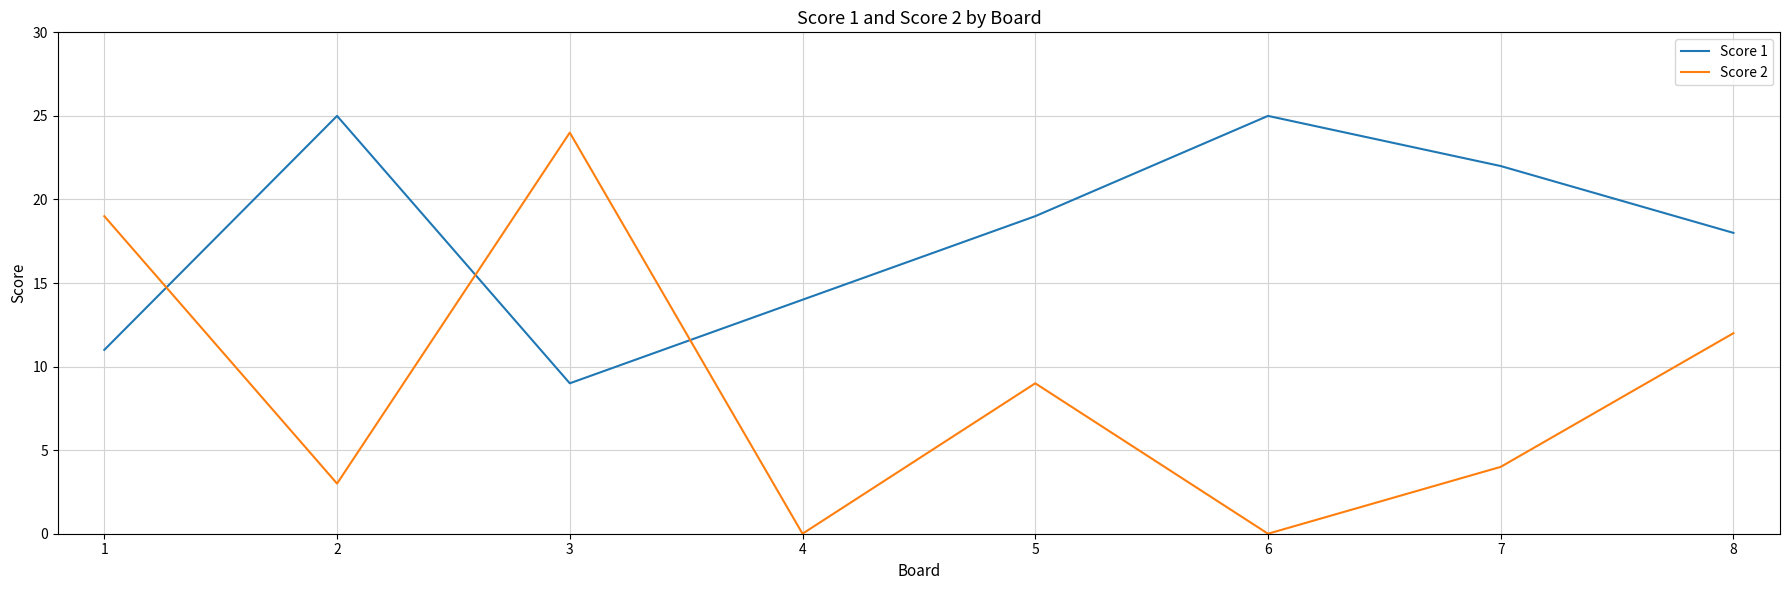

Is it true that Score 1 equals 37 at 2?

False